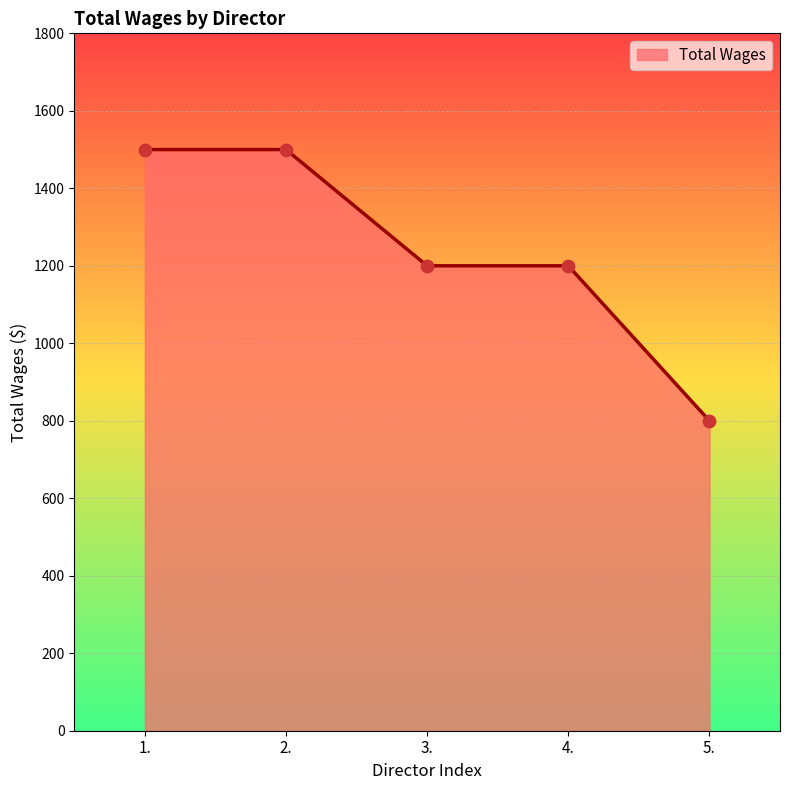

What is the change in value from 3. to 5.?

-400